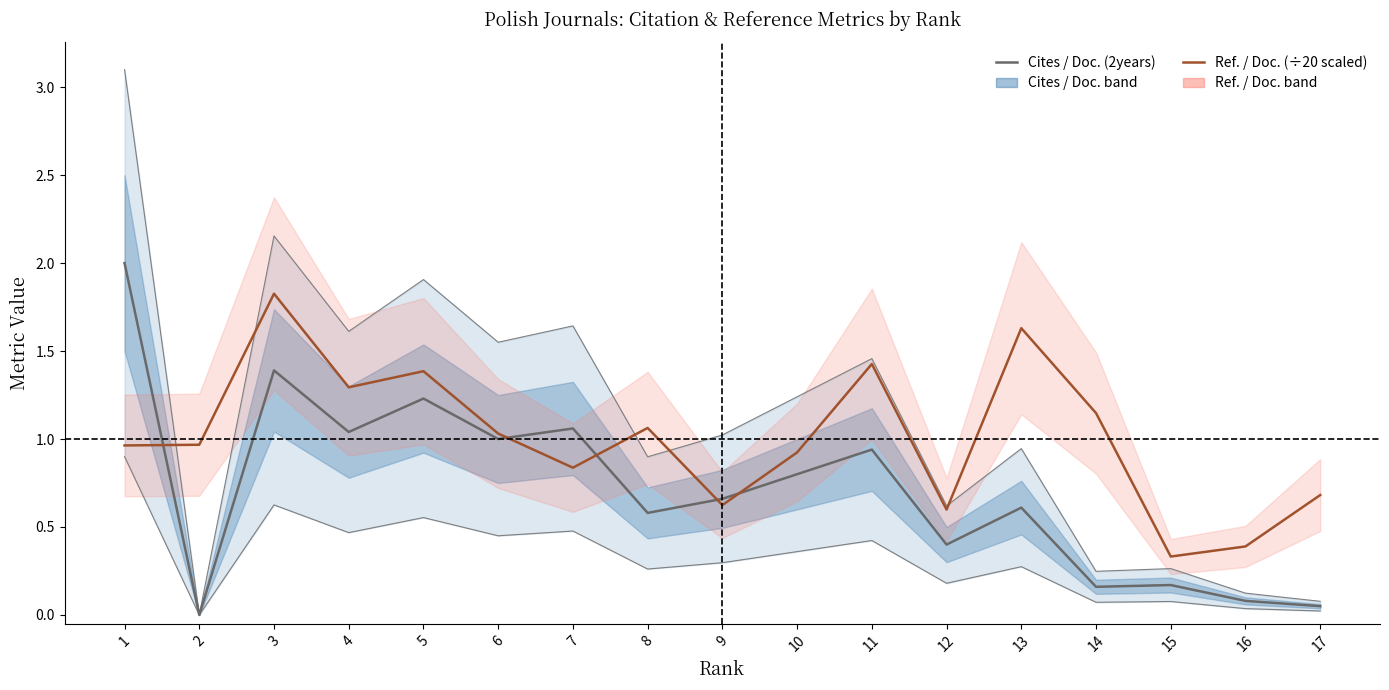

The Ref. / Doc. (scaled ÷20) series shows 1.0 at 1. True or false?

True